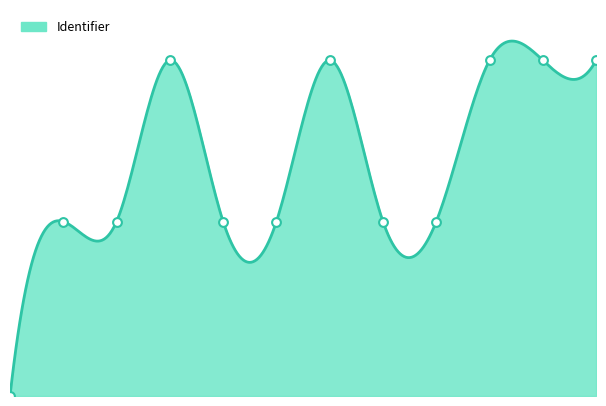

What is the change in value from Lessons to Project: Societies?

-3140921